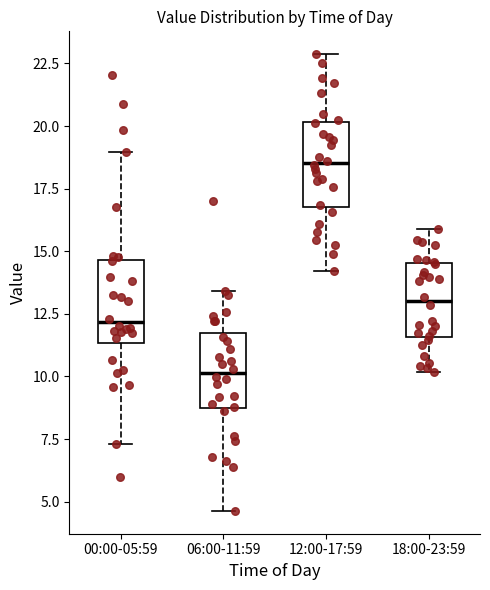

Reading left to right, read every box against the y-axis: the position of its median line, the range the box covers, and the ends of its whiskers. The values are not printed on the chart, so give them approximately, as read against the axis.

00:00-05:59: median 12.0, box 11.5 to 14.5, whiskers 7.5 to 19.0
06:00-11:59: median 10.0, box 8.5 to 11.5, whiskers 4.5 to 13.5
12:00-17:59: median 18.5, box 17.0 to 20.0, whiskers 14.0 to 23.0
18:00-23:59: median 13.0, box 11.5 to 14.5, whiskers 10.0 to 16.0